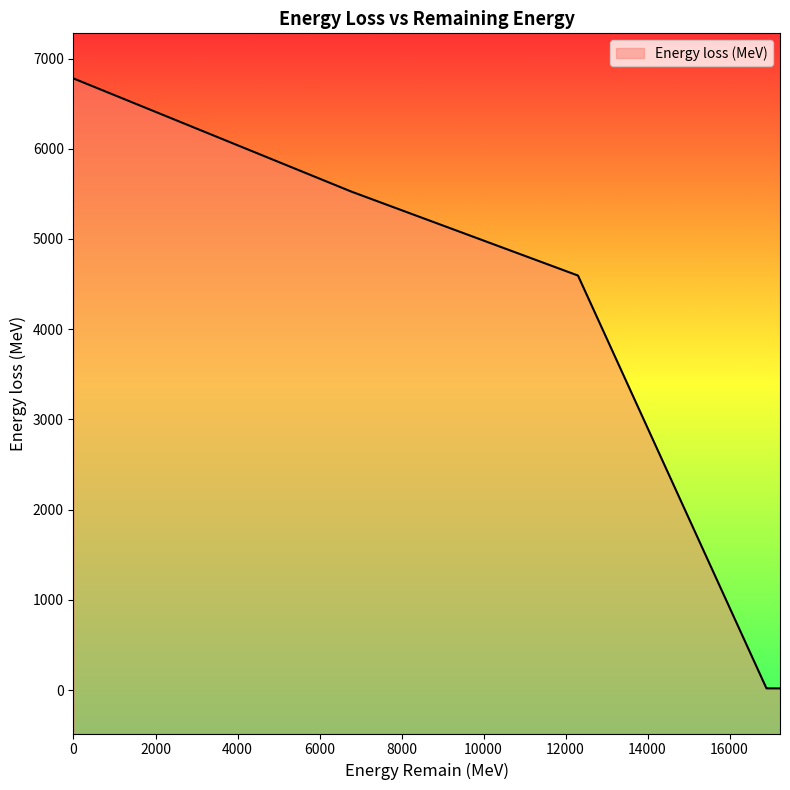

What is the average value?

905.9